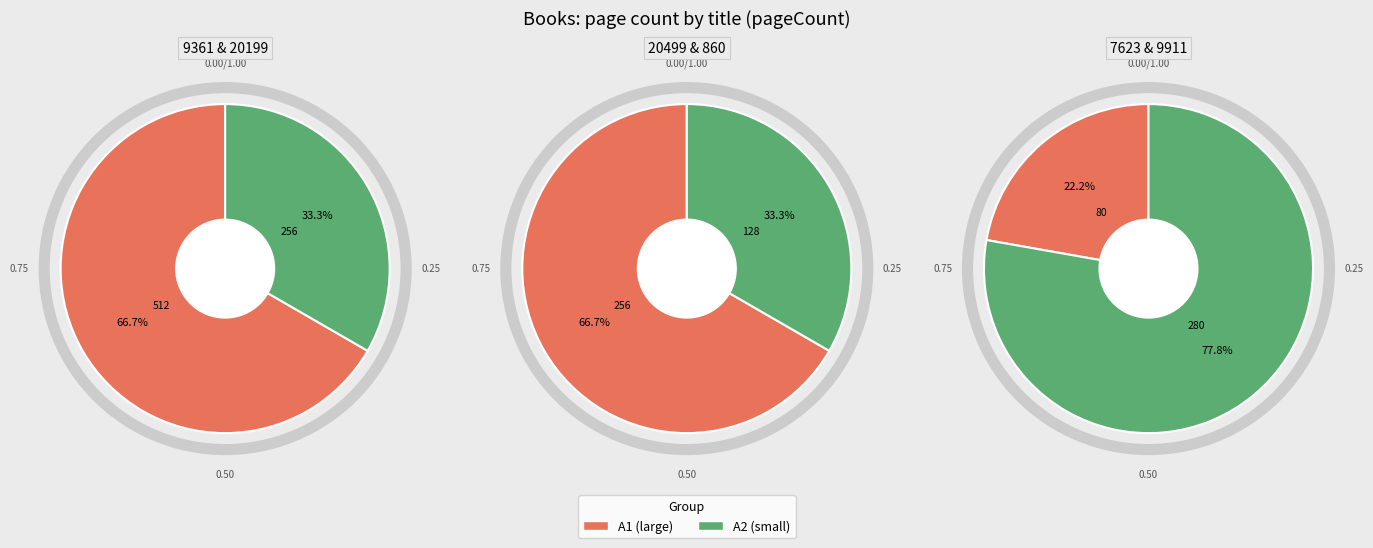

Rank the categories by value from highest to lowest.

9361, 9911, 20199, 20499, 860, 7623